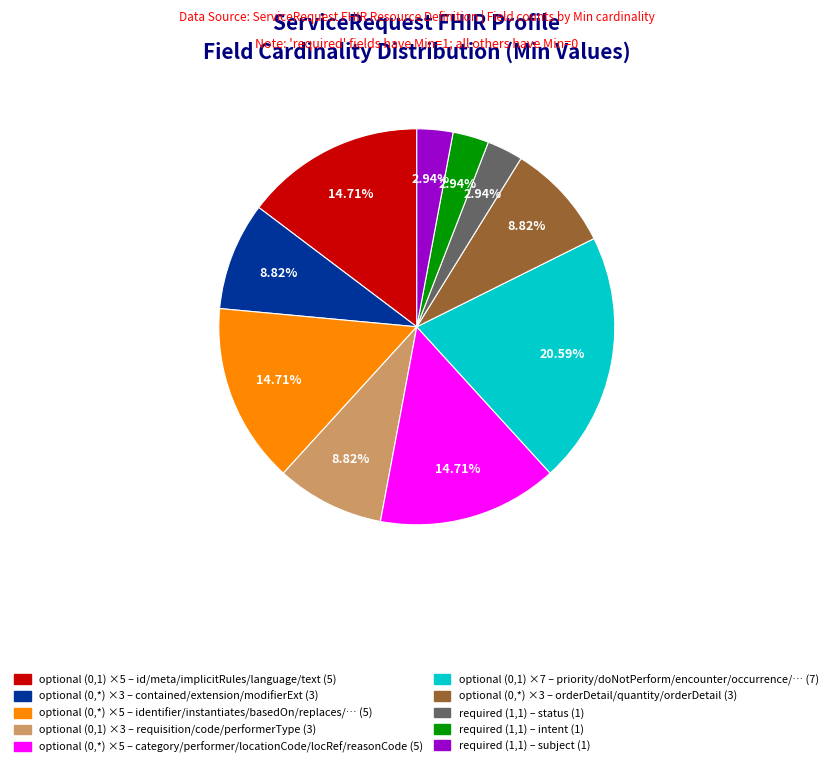

How many slices are in this pie chart?

10